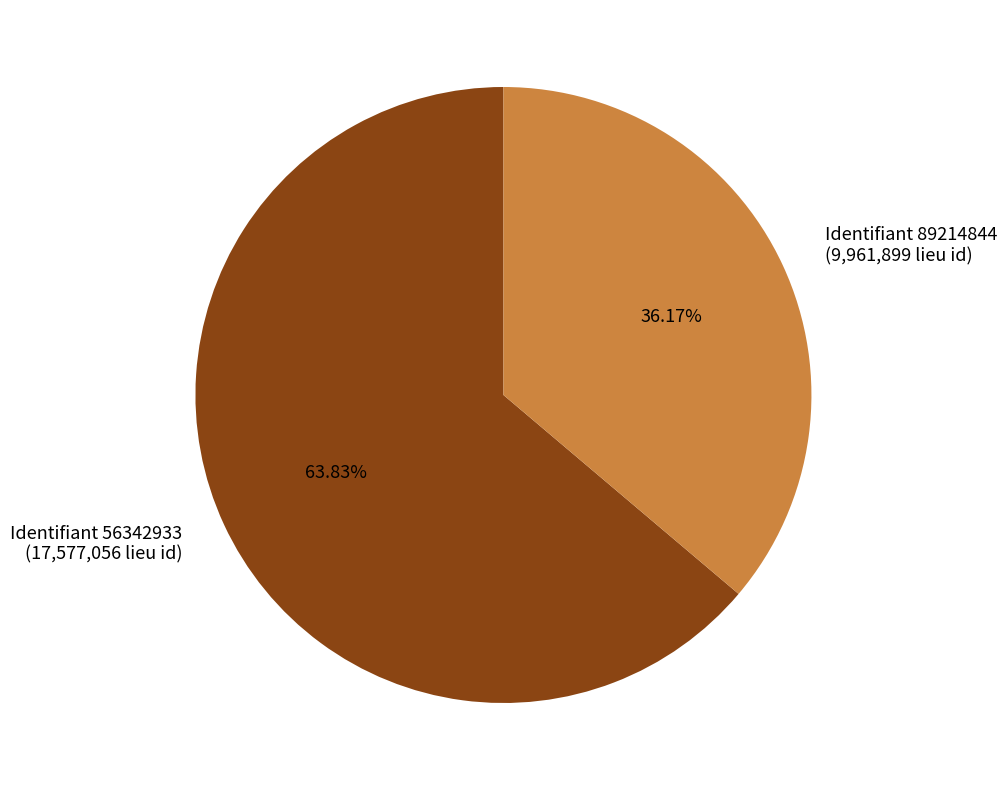

Do Identifiant 56342933 (17,577,056 lieu id) and Identifiant 89214844 (9,961,899 lieu id) together represent more than half of the pie?

Yes